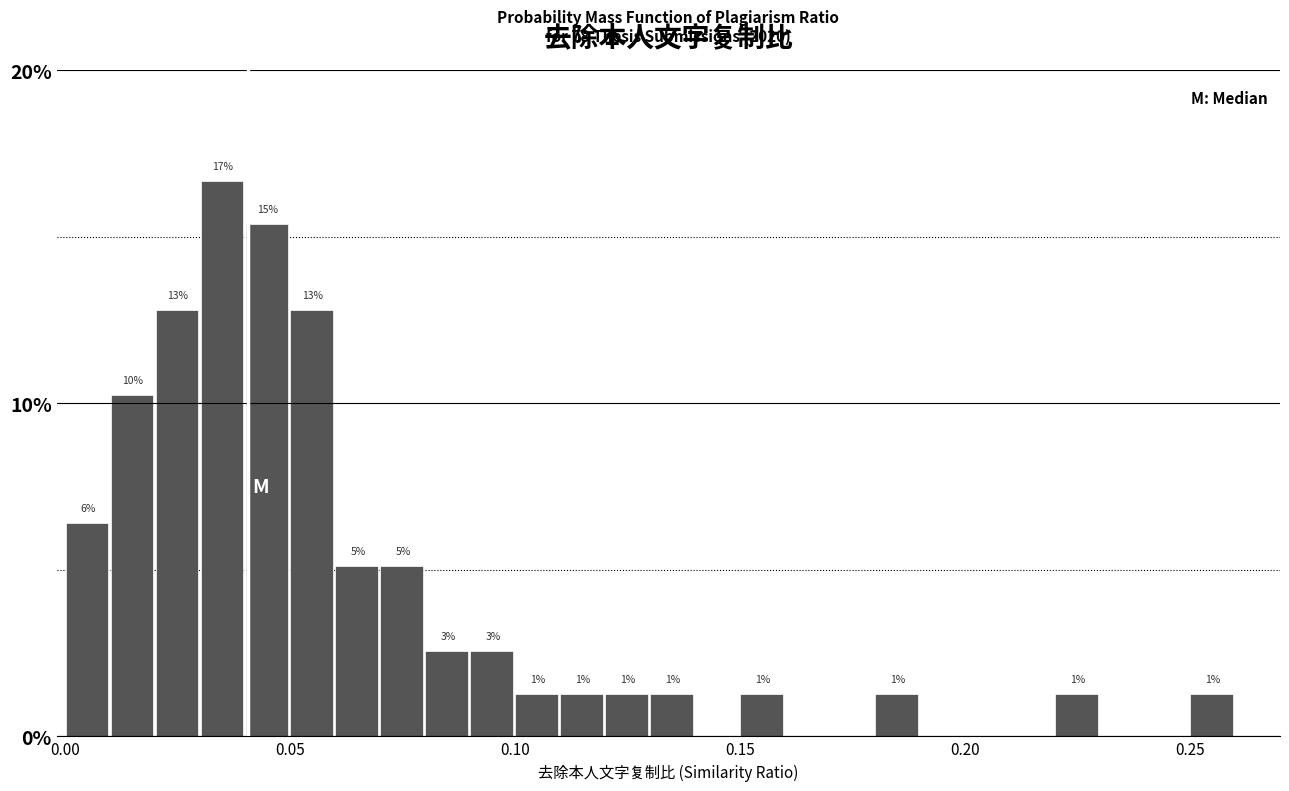

Around what value on the x-axis is the tallest bar? Give the approximate position of its centre, as read against the axis.

0.035